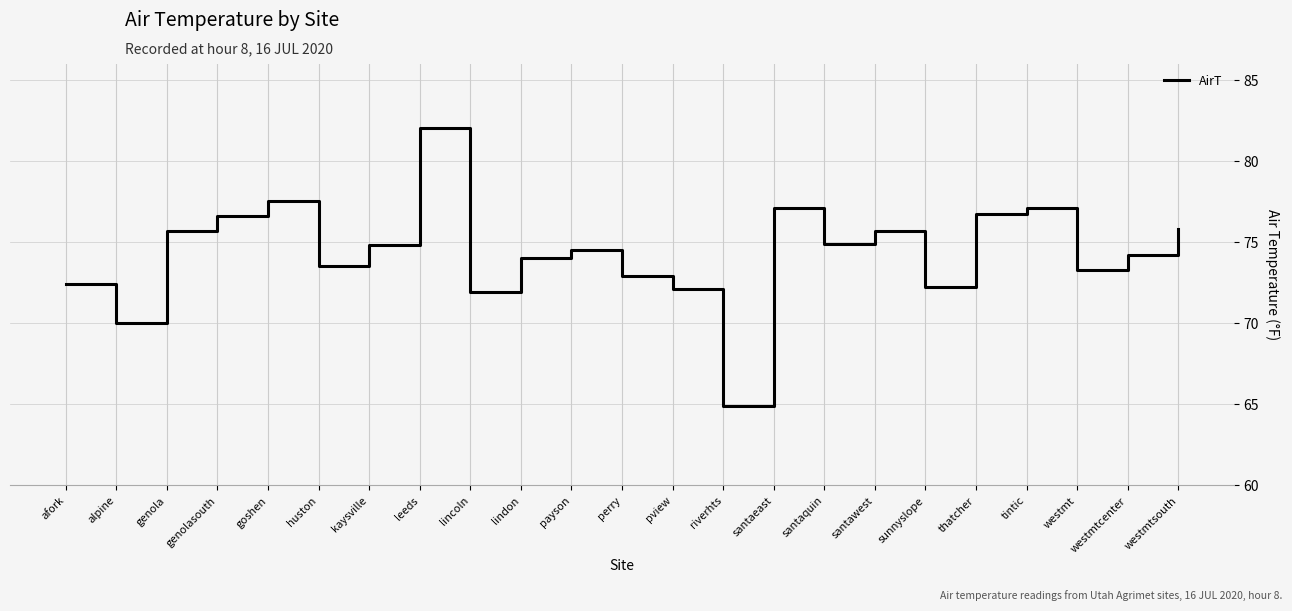

The chart shows a value of 24.9 at westmtcenter. True or false?

False